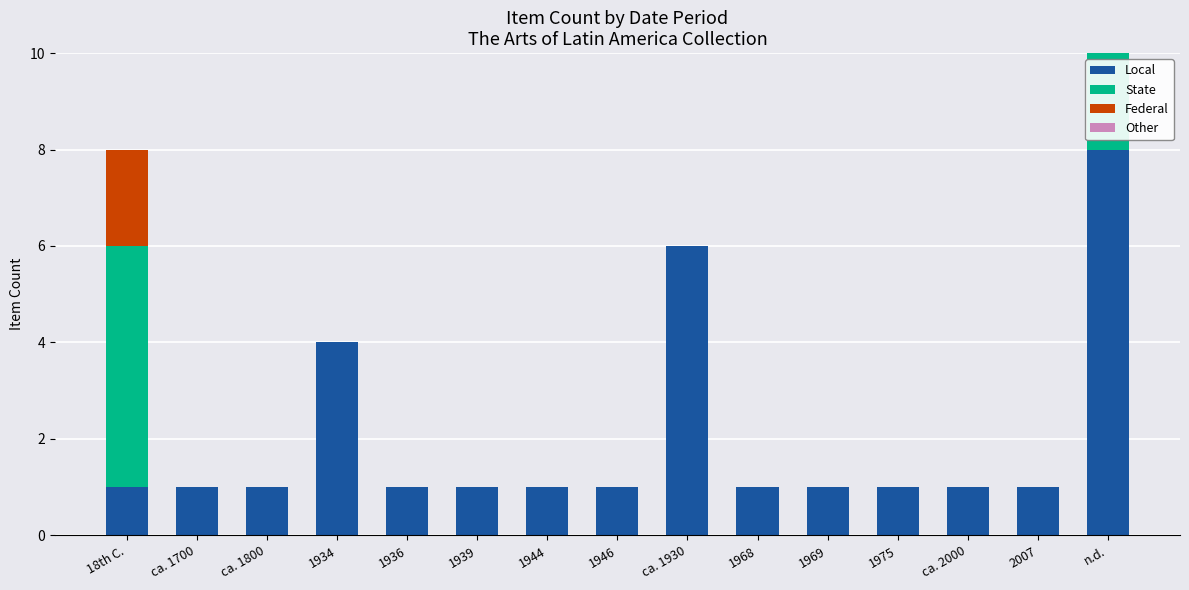

How many data points does each series have?

15